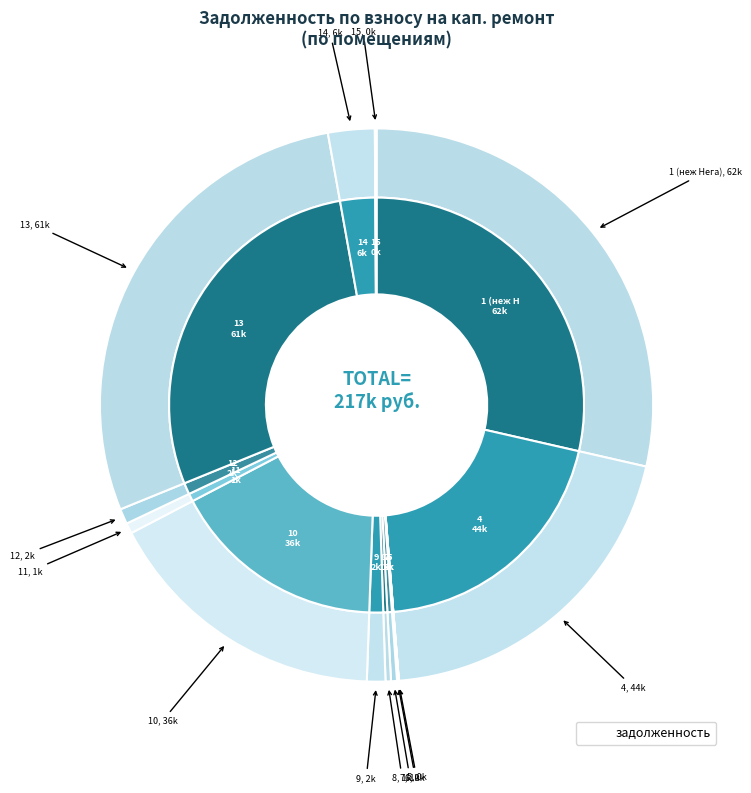

Is there a majority slice in this chart?

No